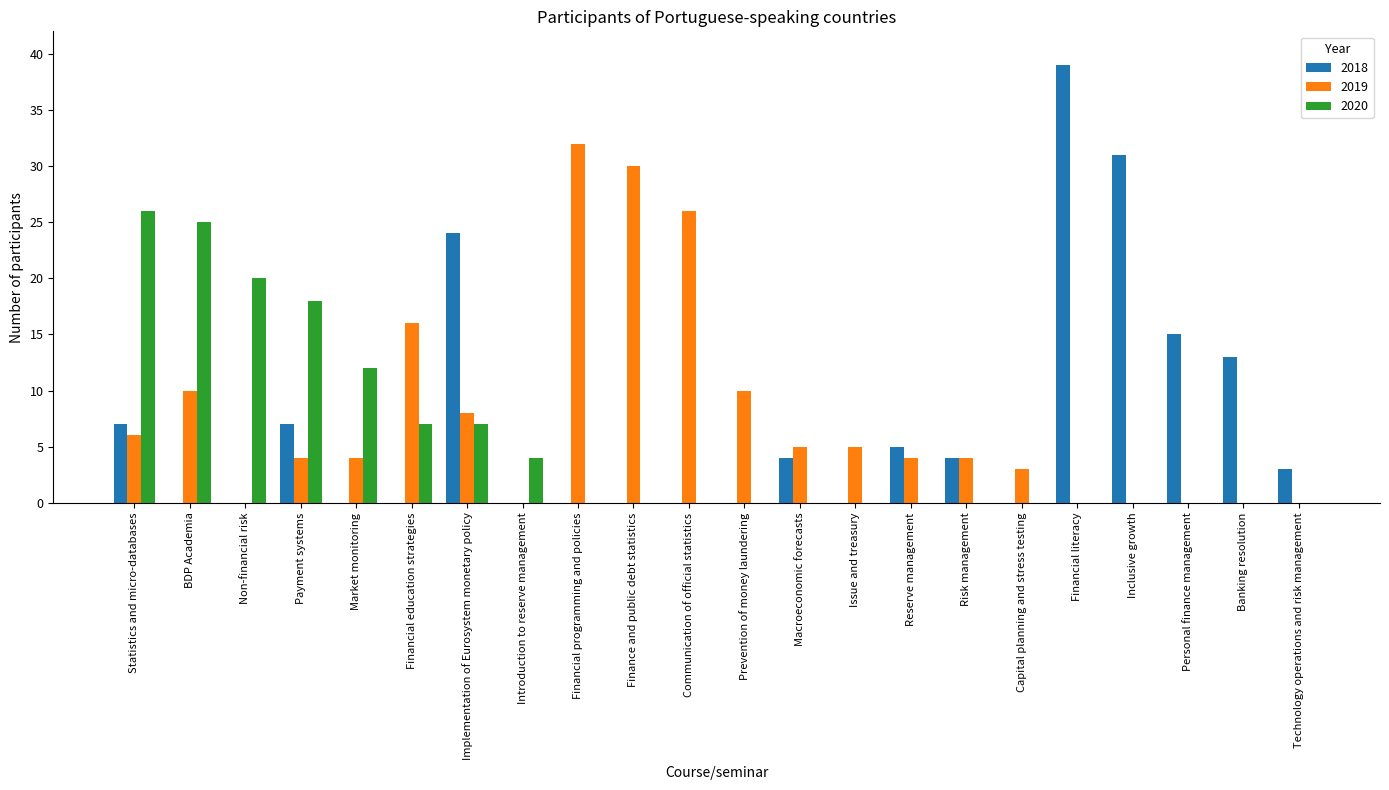

How many groups of bars are there?

22